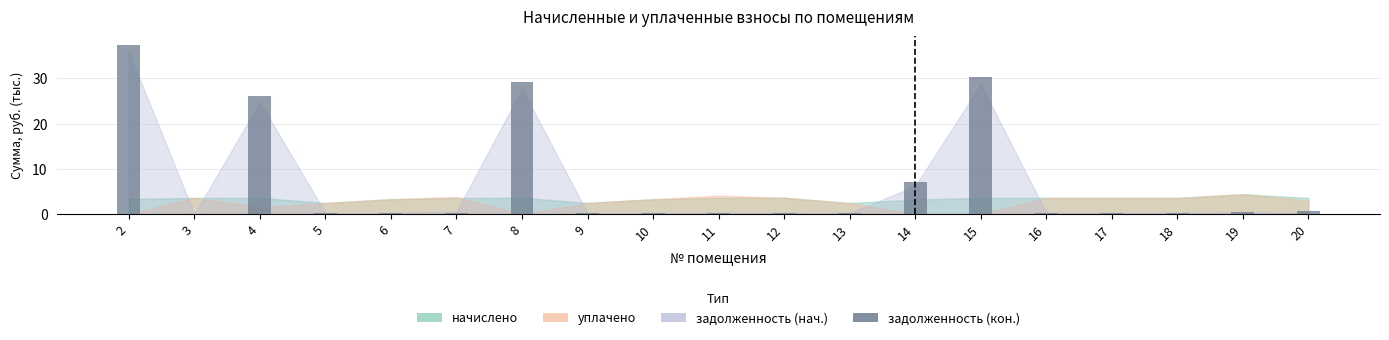

Are the bars horizontal?

No